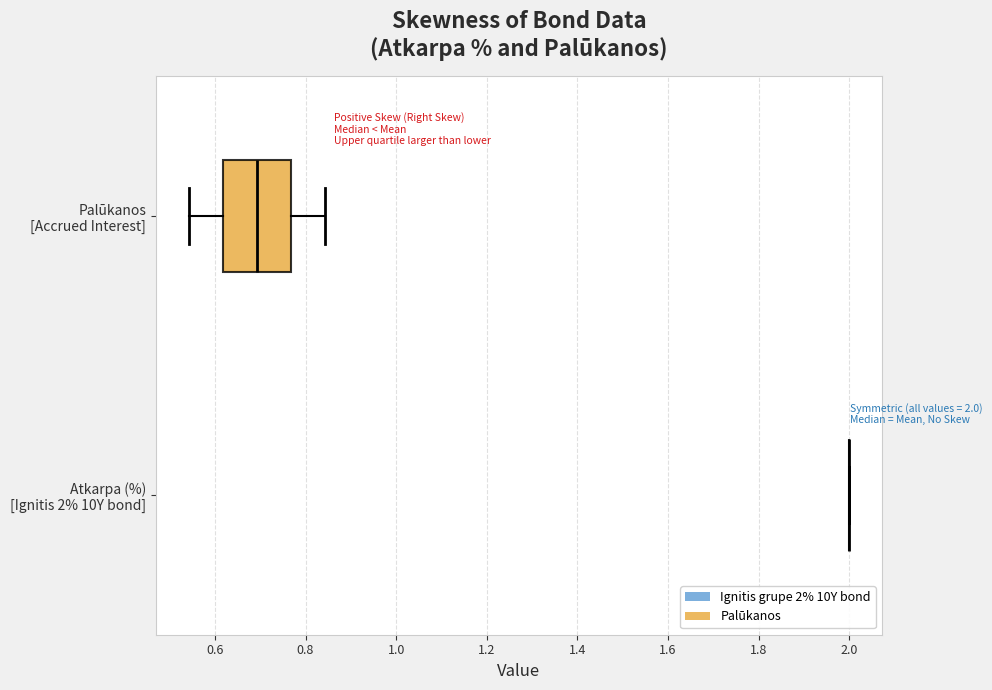

Which box is the widest, from its left edge to its right edge?

Palūkanos [Accrued Interest]